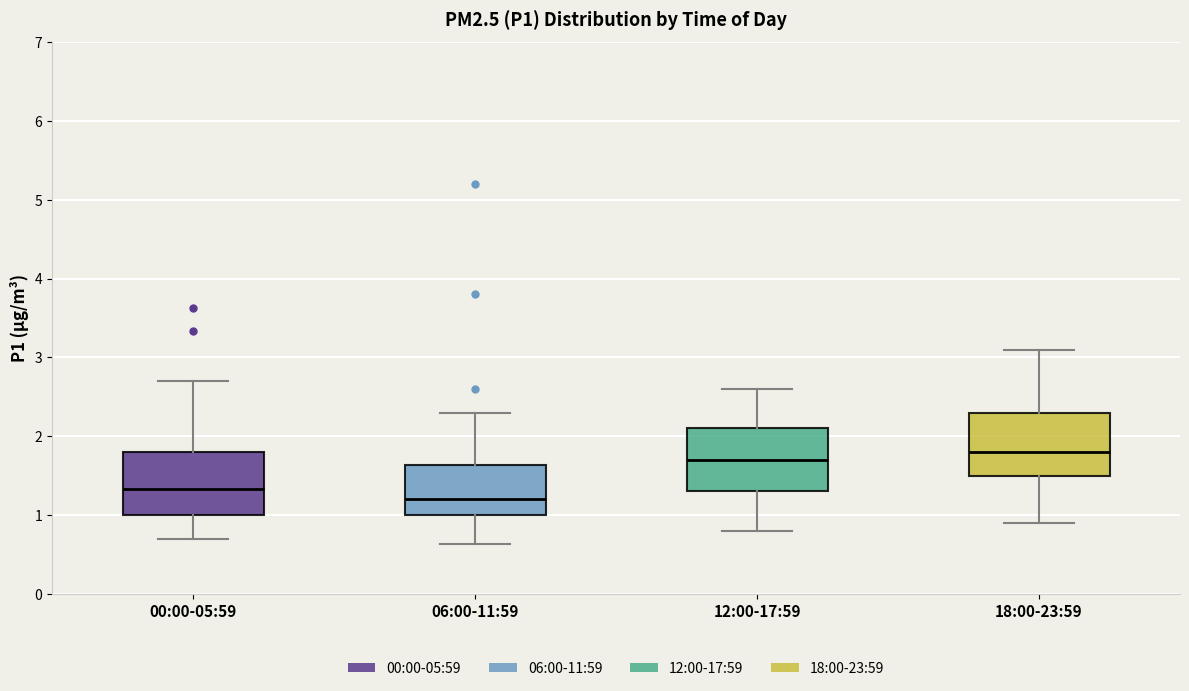

Reading left to right, read every box against the y-axis: the position of its median line, the range the box covers, and the ends of its whiskers. The values are not printed on the chart, so give them approximately, as read against the axis.

00:00-05:59: median 1.3, box 1.0 to 1.8, whiskers 0.7 to 2.7
06:00-11:59: median 1.2, box 1.0 to 1.6, whiskers 0.6 to 2.3
12:00-17:59: median 1.7, box 1.3 to 2.1, whiskers 0.8 to 2.6
18:00-23:59: median 1.8, box 1.5 to 2.3, whiskers 0.9 to 3.1